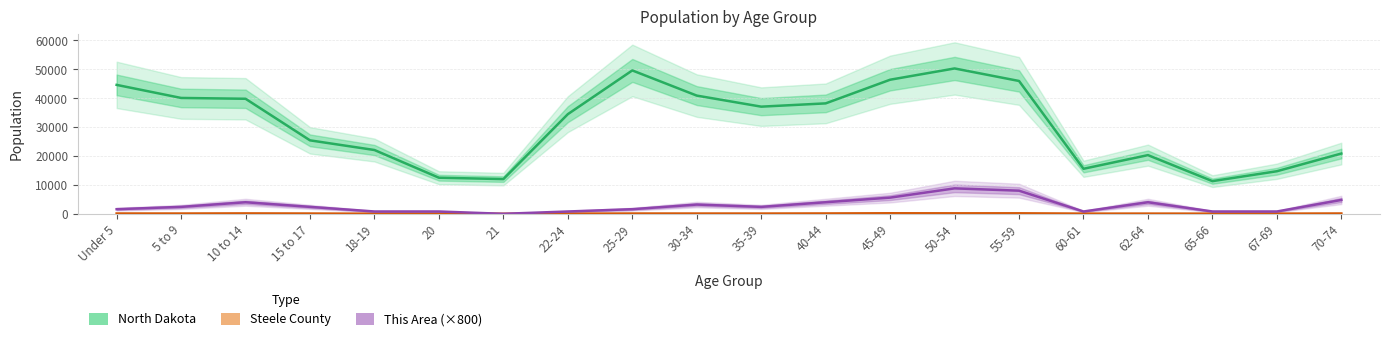

Count the number of categories in the chart.

20